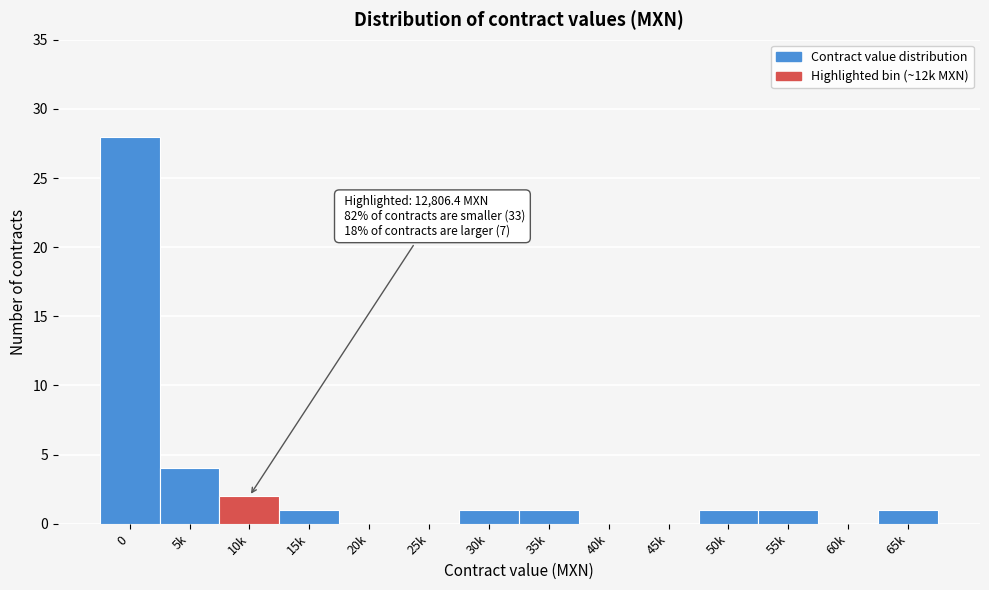

Reading left to right, extract all data points from this chart.

0=28	5k=4	10k=2	15k=1	20k=0	25k=0	30k=1	35k=1	40k=0	45k=0	50k=1	55k=1	60k=0	65k=1